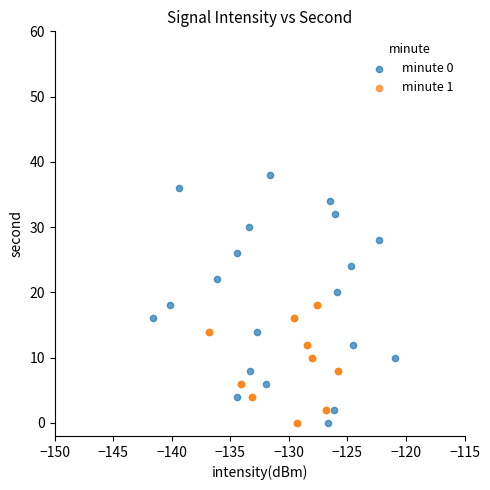

Which series contains the highest Y value?

minute 0